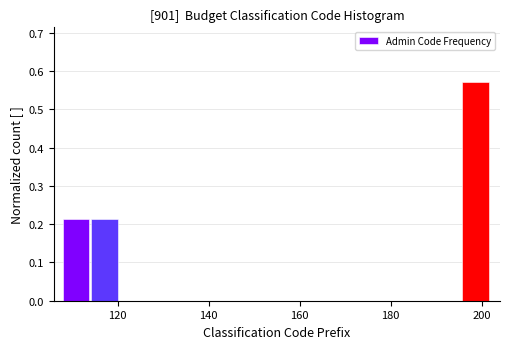

Around what value on the x-axis is the tallest bar? Give the approximate position of its centre, as read against the axis.

198